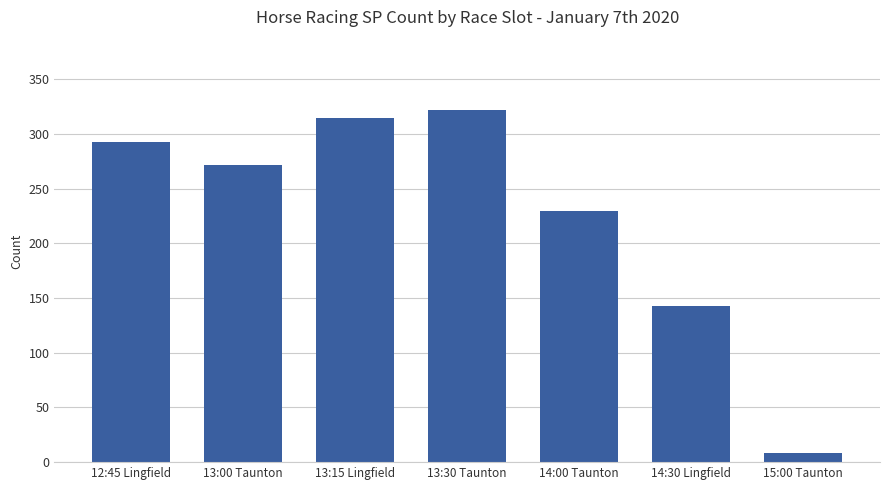

Reading left to right, extract all data points from this chart.

293	272	315	322	230	143	8